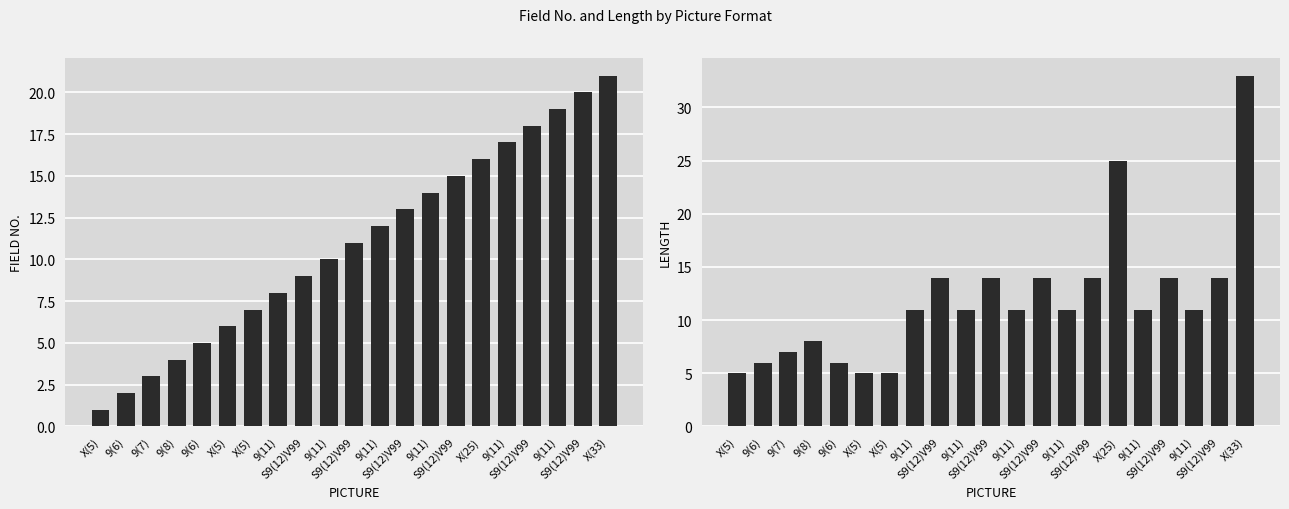

How many groups of bars are there?

21